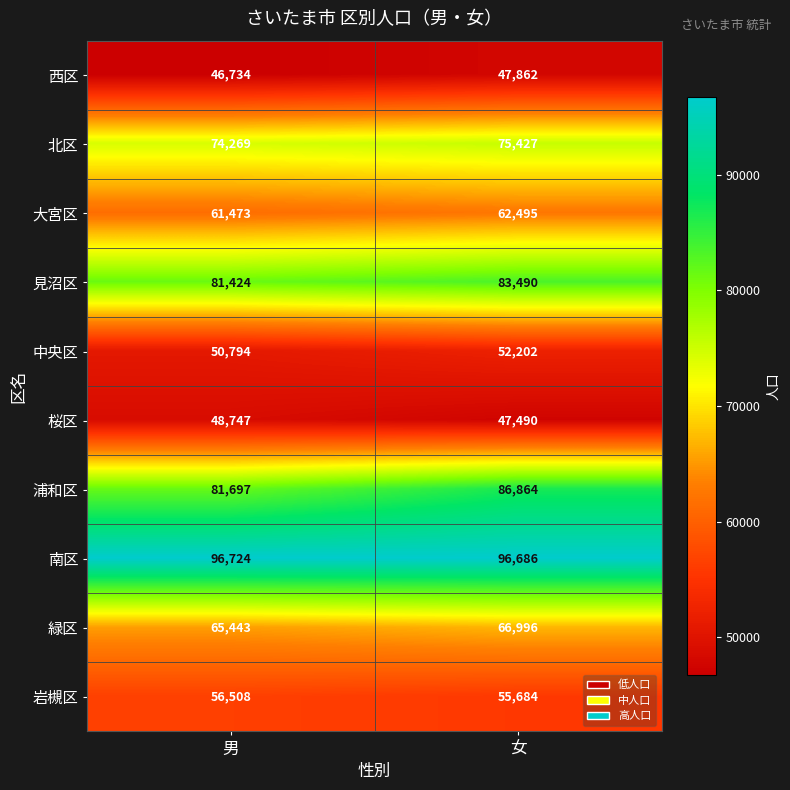

Reading left to right, list all the values displayed in this chart.

西区: 46734	47862
北区: 74269	75427
大宮区: 61473	62495
見沼区: 81424	83490
中央区: 50794	52202
桜区: 48747	47490
浦和区: 81697	86864
南区: 96724	96686
緑区: 65443	66996
岩槻区: 56508	55684